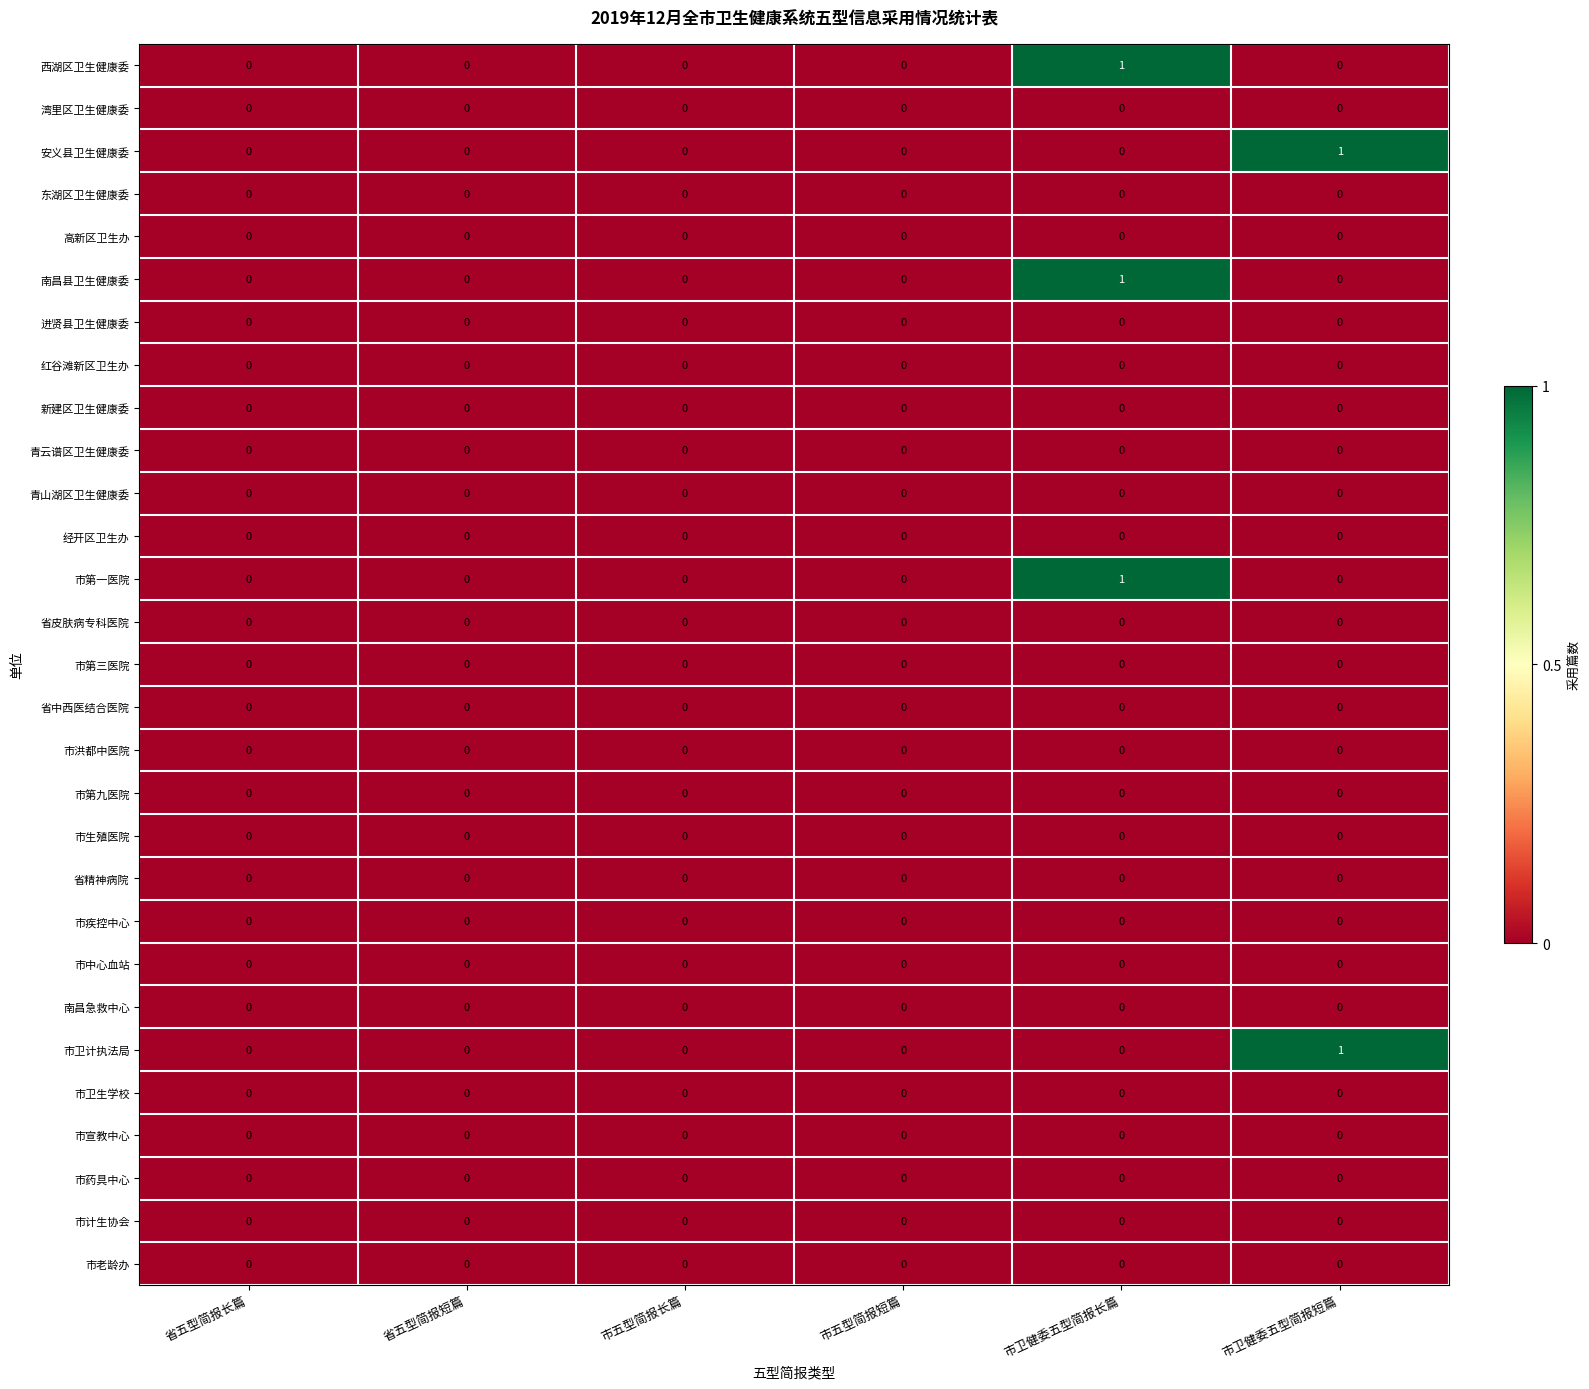

Is it true that 市洪都中医院 equals 0 at 省五型简报长篇?

True